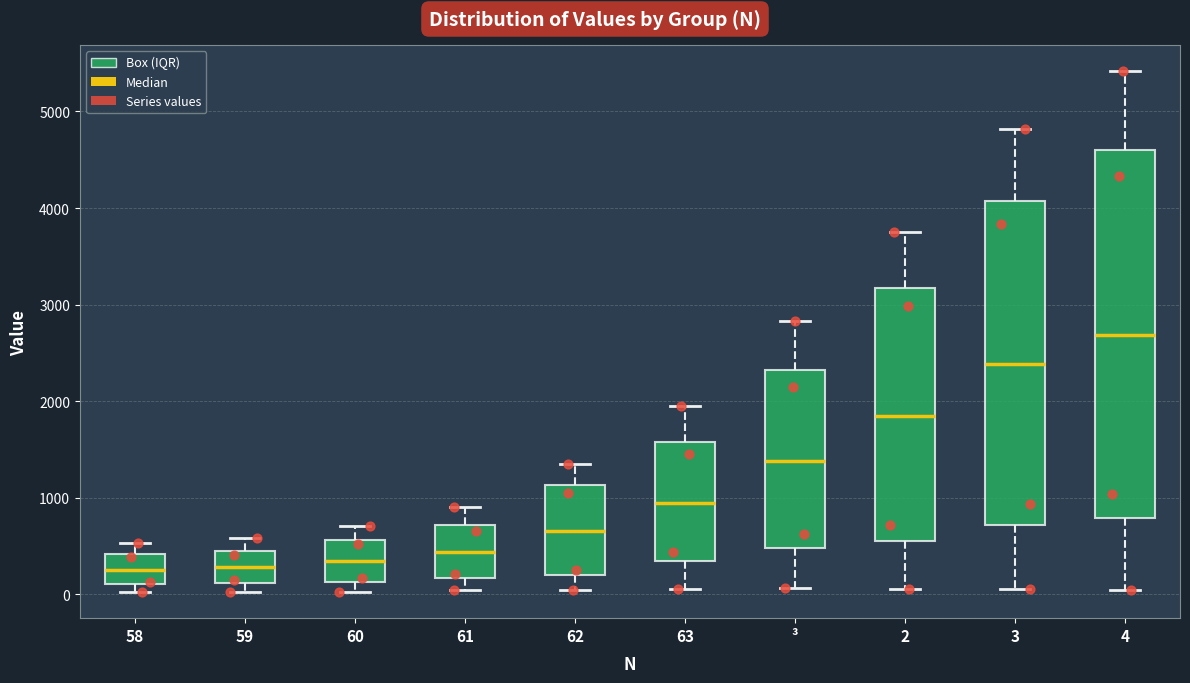

Reading left to right, read every box against the y-axis: the position of its median line, the range the box covers, and the ends of its whiskers. The values are not printed on the chart, so give them approximately, as read against the axis.

58: median 300, box 100 to 400, whiskers 0 to 500
59: median 300, box 100 to 500, whiskers 0 to 600
60: median 300, box 100 to 600, whiskers 0 to 700
61: median 400, box 200 to 700, whiskers 0 to 900
62: median 700, box 200 to 1100, whiskers 0 to 1400
63: median 900, box 300 to 1600, whiskers 100 to 1900
³: median 1400, box 500 to 2300, whiskers 100 to 2800
2: median 1800, box 600 to 3200, whiskers 100 to 3800
3: median 2400, box 700 to 4100, whiskers 100 to 4800
4: median 2700, box 800 to 4600, whiskers 0 to 5400